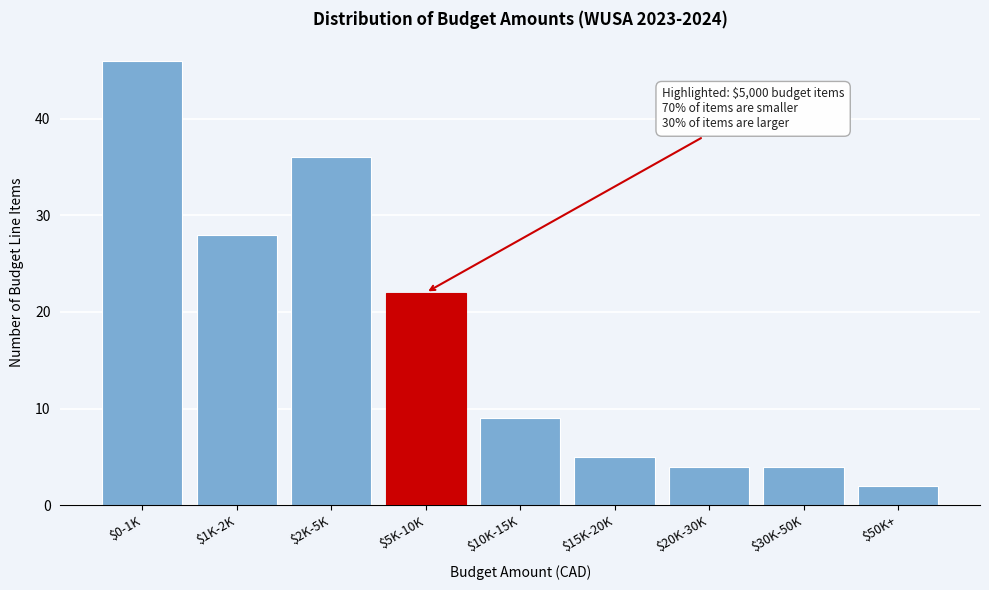

Reading right to left, list all the values displayed in this chart.

2	4	4	5	9	22	36	28	46